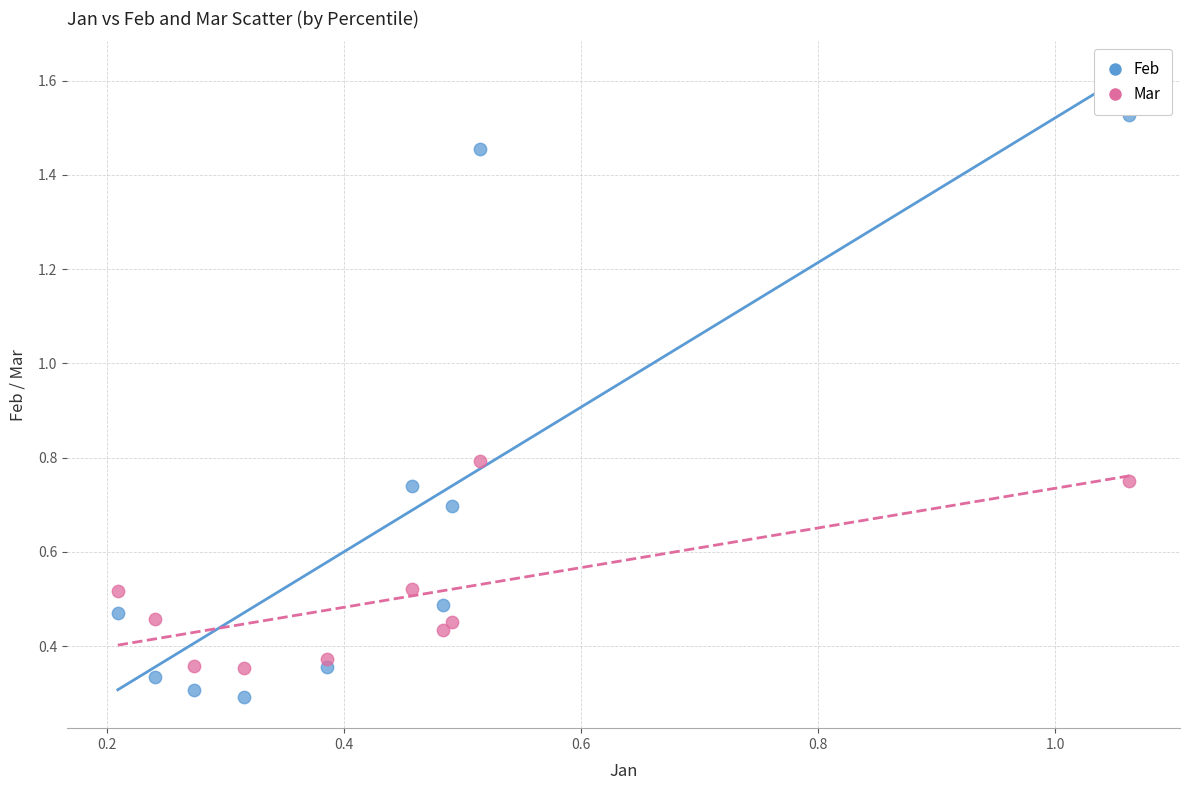

Which series reaches the minimum Y coordinate?

Feb